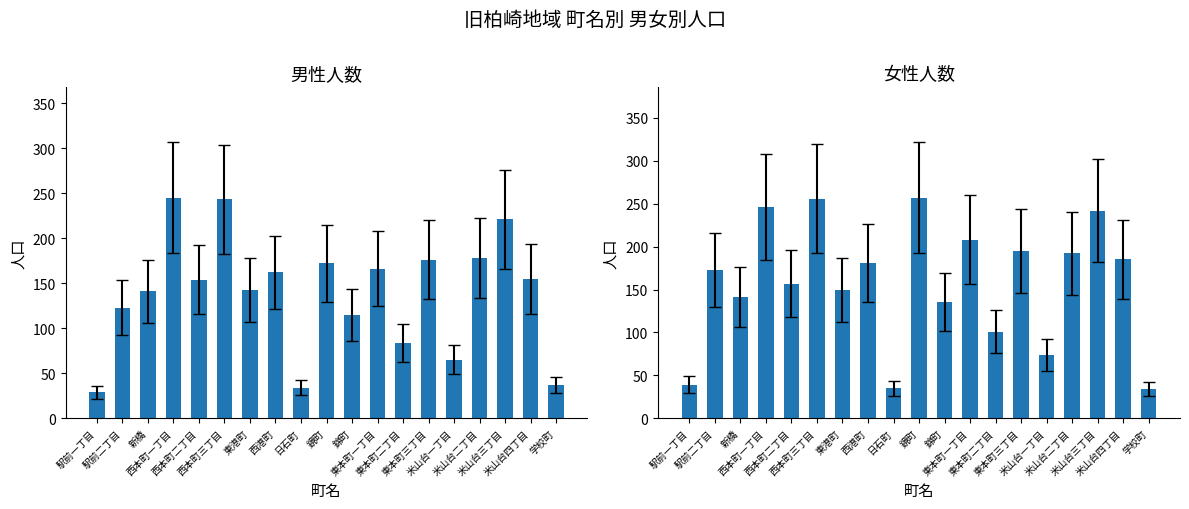

At 米山台二丁目, list the series in order from largest to smallest.

女性人数, 男性人数